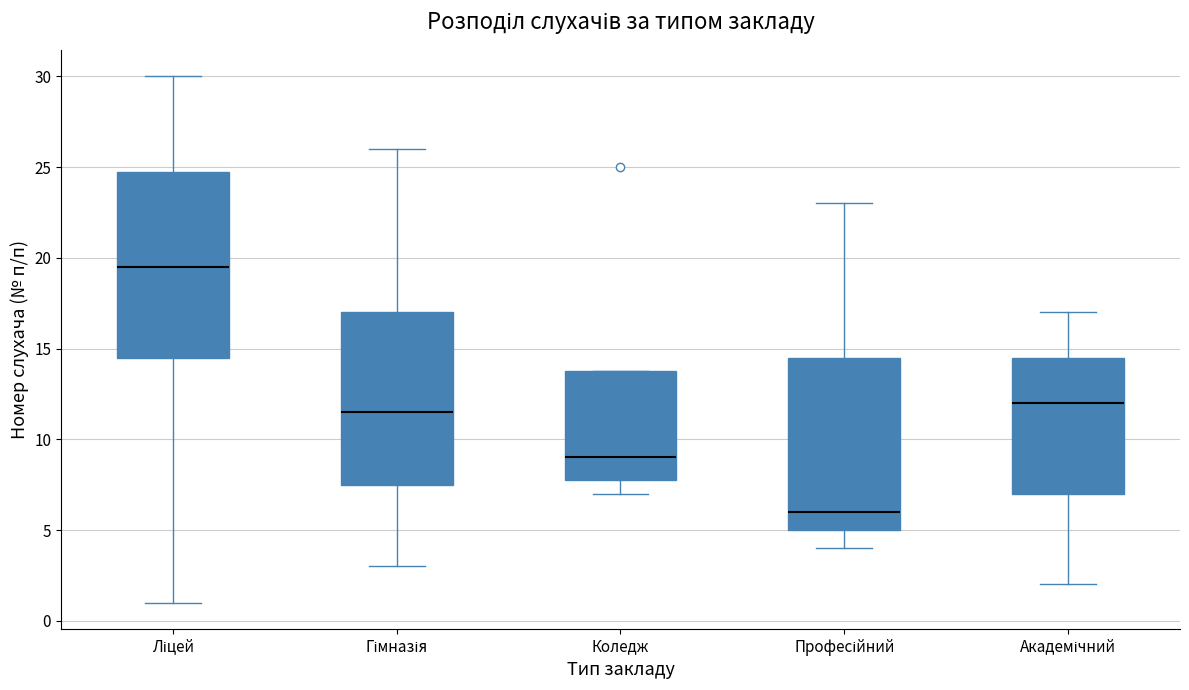

Reading left to right, read every box against the y-axis: the position of its median line, the range the box covers, and the ends of its whiskers. The values are not printed on the chart, so give them approximately, as read against the axis.

Ліцей: median 19.5, box 14.5 to 25.0, whiskers 1.0 to 30.0
Гімназія: median 11.5, box 7.5 to 17.0, whiskers 3.0 to 26.0
Коледж: median 9.0, box 8.0 to 14.0, whiskers 7.0 to 14.0
Професійний: median 6.0, box 5.0 to 14.5, whiskers 4.0 to 23.0
Академічний: median 12.0, box 7.0 to 14.5, whiskers 2.0 to 17.0